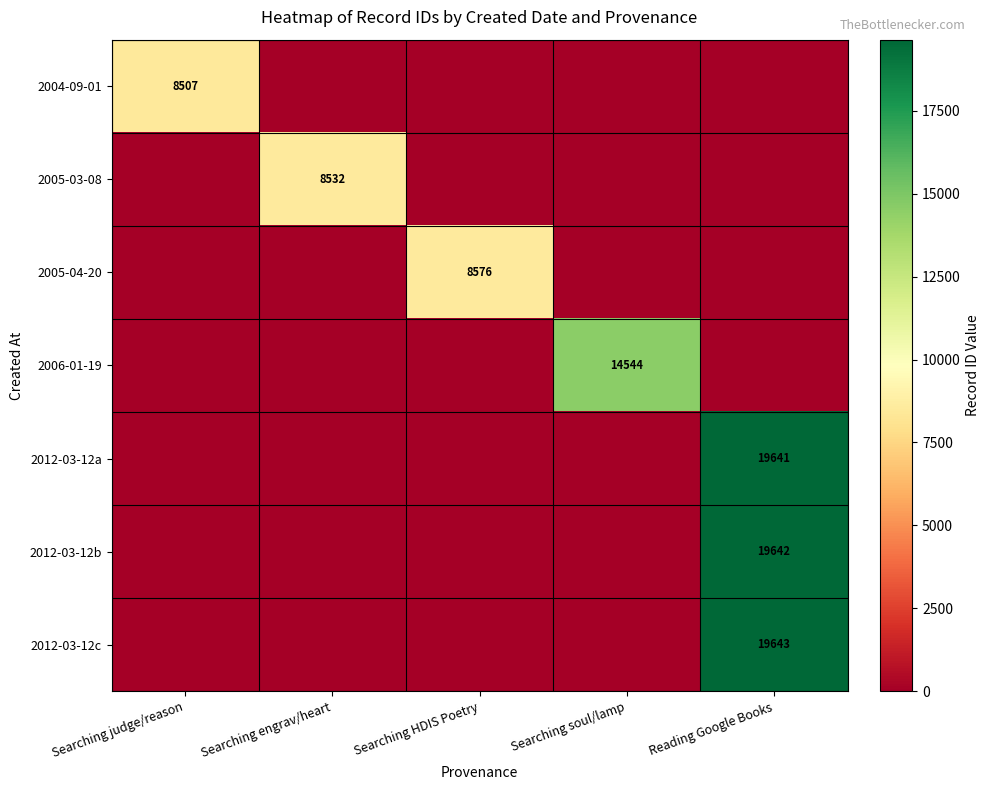

True or false: 2012-03-12c has a value of 19643 at Reading Google Books.

True